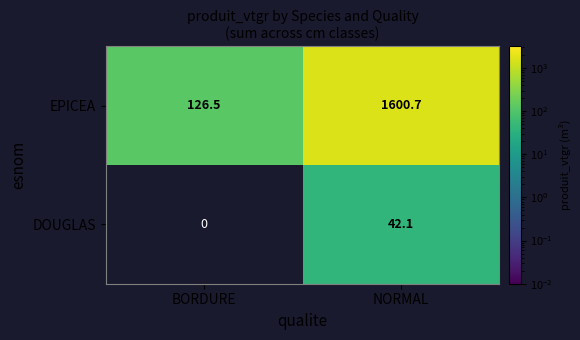

Is the value of DOUGLAS at NORMAL greater than the value of EPICEA at BORDURE?

No